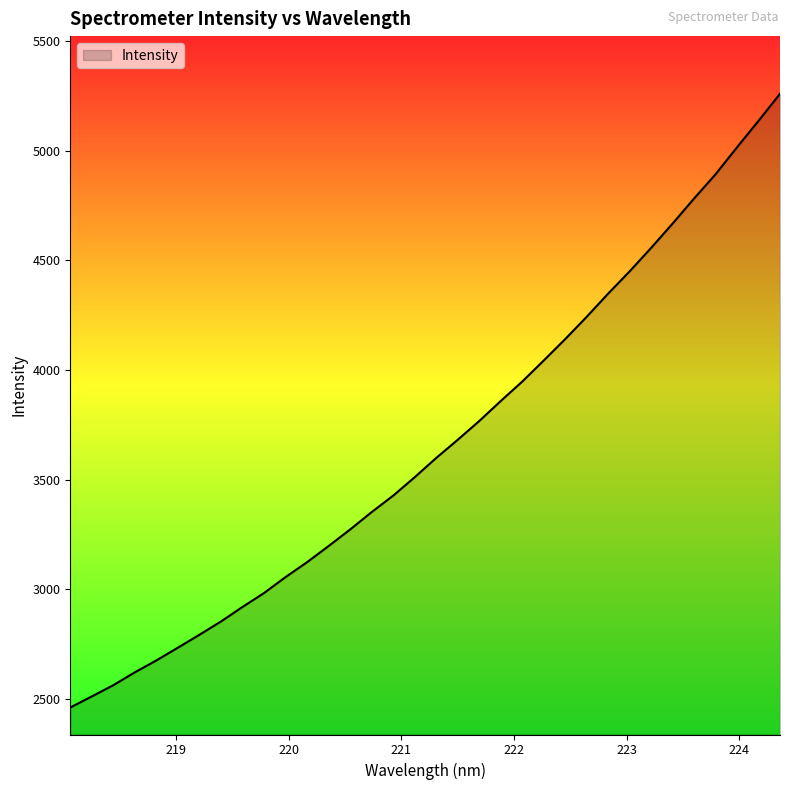

What is the greatest value displayed?

5260.0